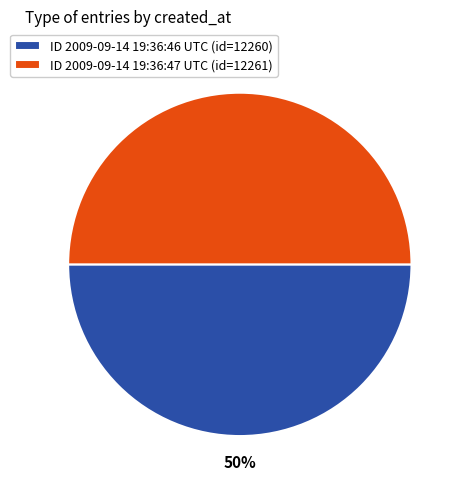

How many segments does this pie chart have?

2